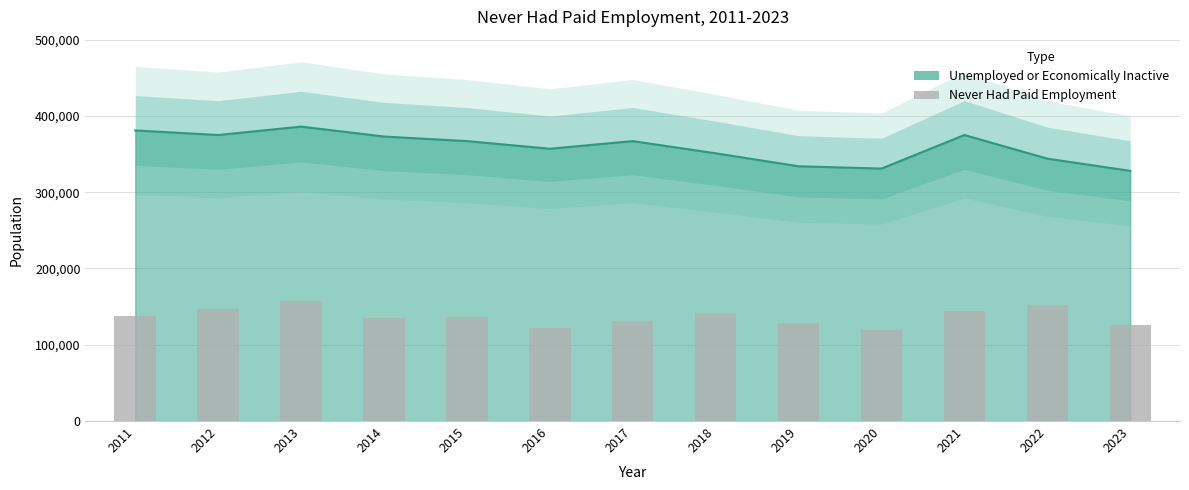

The chart shows a value of 157000 at 2013. True or false?

True